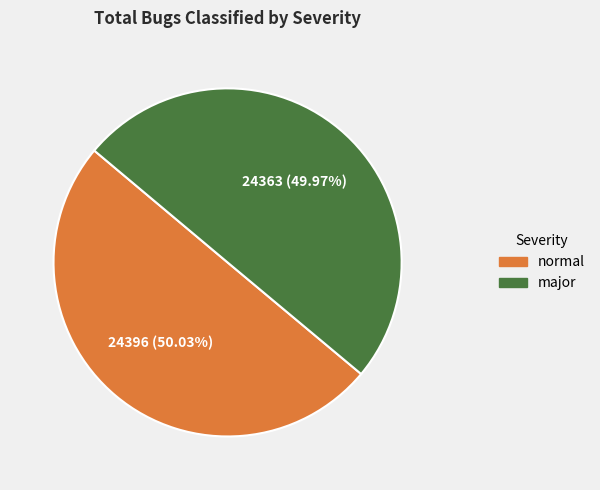

What percentage do major and normal together represent?

100.0%